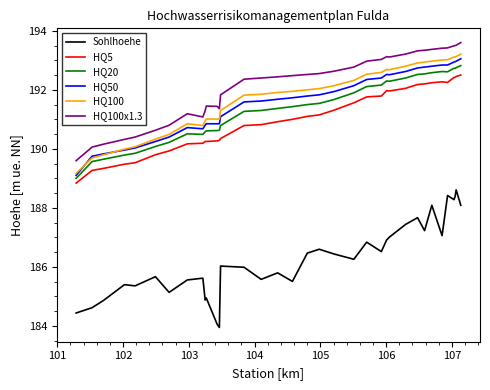

What is the highest value of the HQ50 series?

193.1